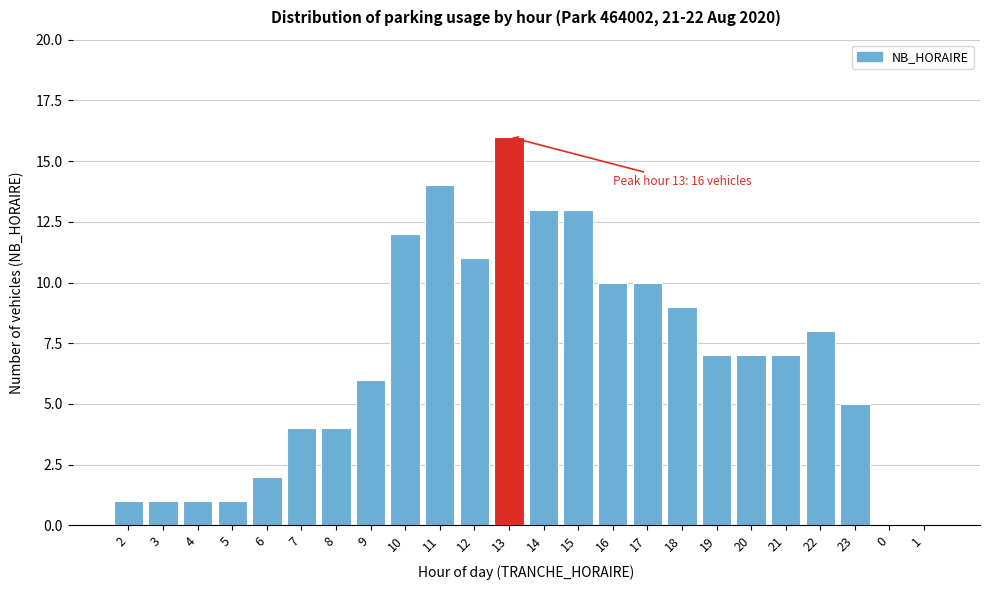

Reading left to right, list all the values displayed in this chart.

2=1	3=1	4=1	5=1	6=2	7=4	8=4	9=6	10=12	11=14	12=11	13=16	14=13	15=13	16=10	17=10	18=9	19=7	20=7	21=7	22=8	23=5	0=0	1=0